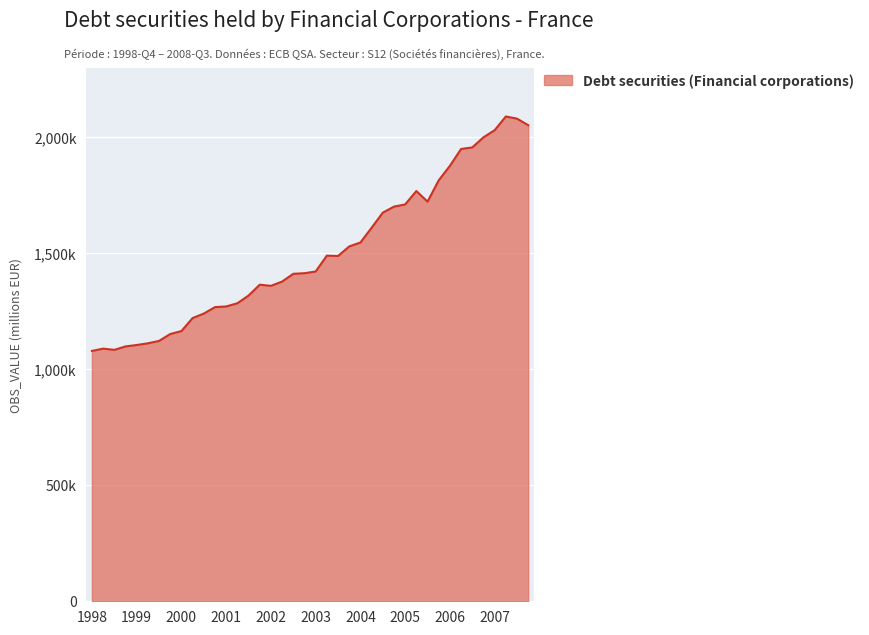

What is the difference between the maximum and minimum values?

1010953